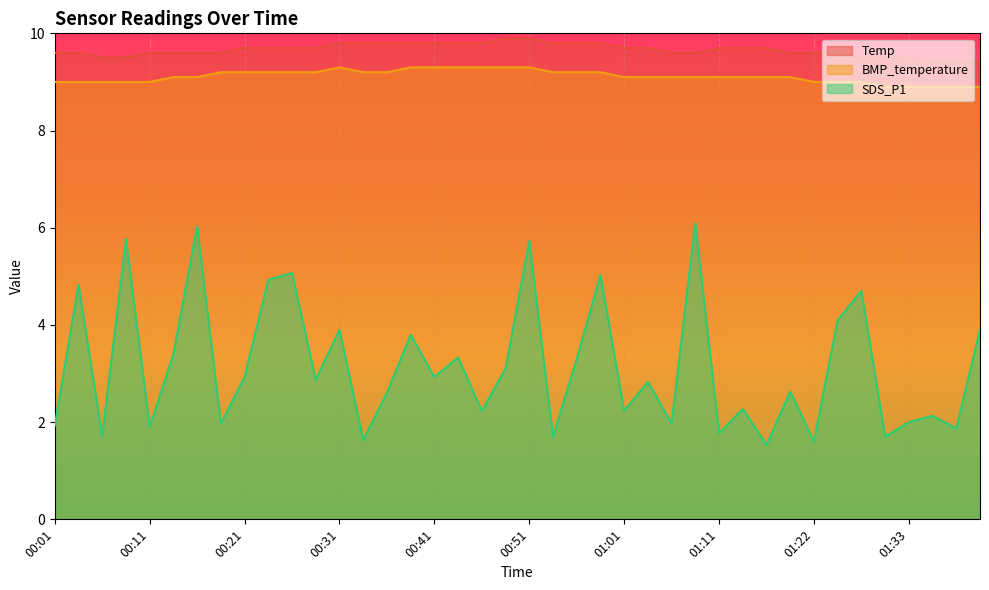

What are all the series names shown in the legend?

Temp, BMP_temperature, SDS_P1